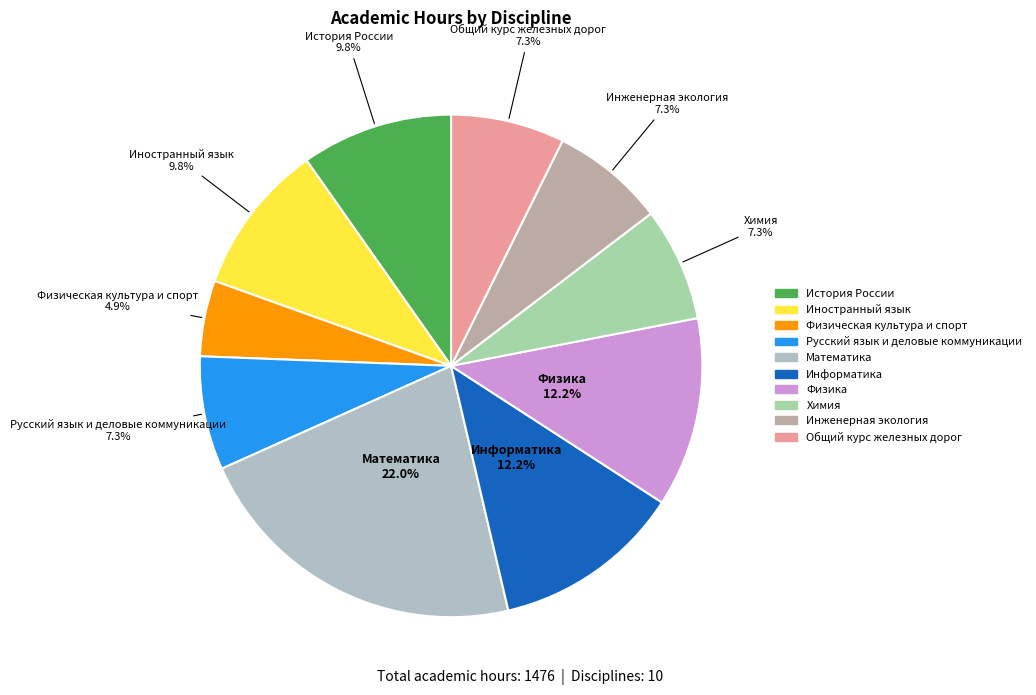

Is the sum of Инженерная экология and Физика greater than half?

No